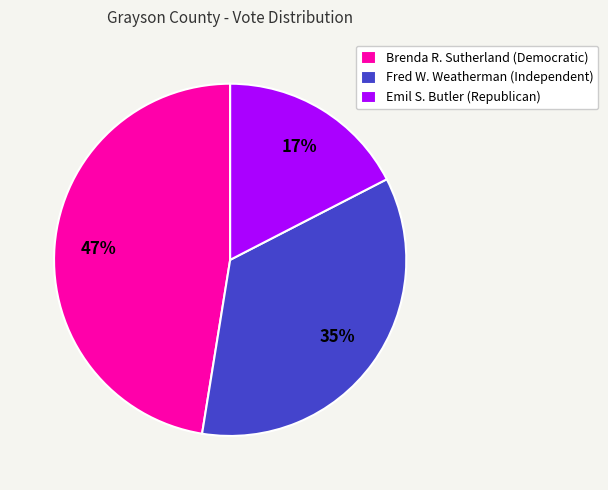

Is Brenda R. Sutherland (Democratic) the majority of the pie?

No